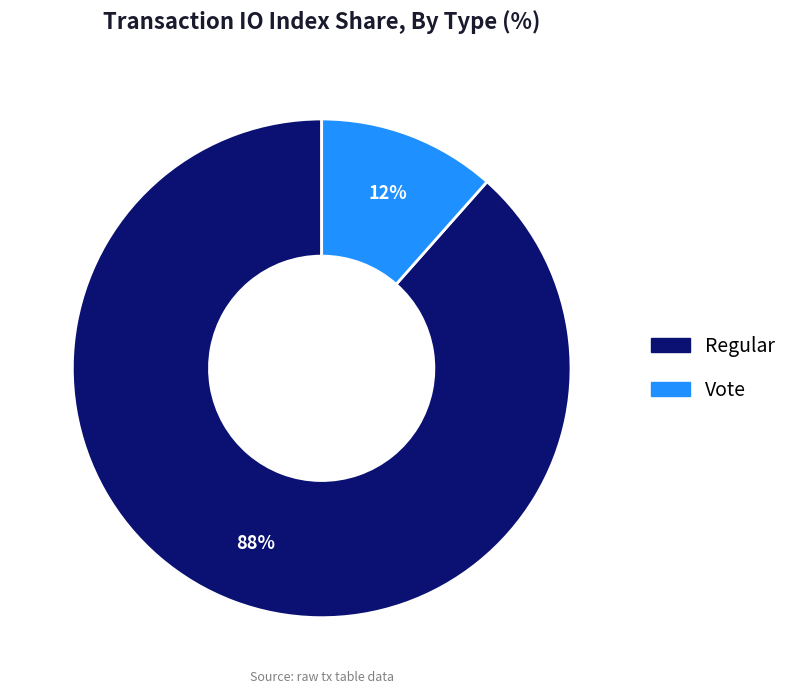

Combined, do Vote and Regular account for over 50%?

Yes